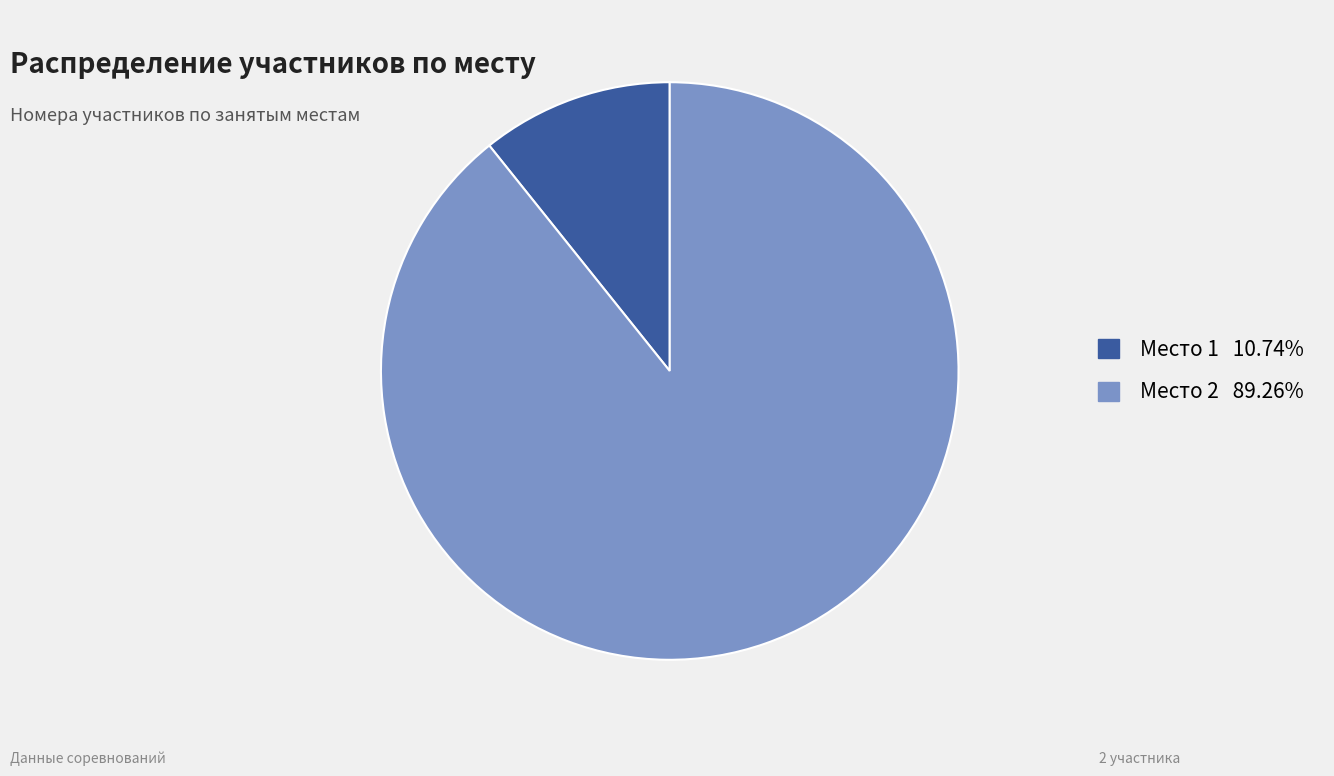

Is there a majority slice in this chart?

Yes